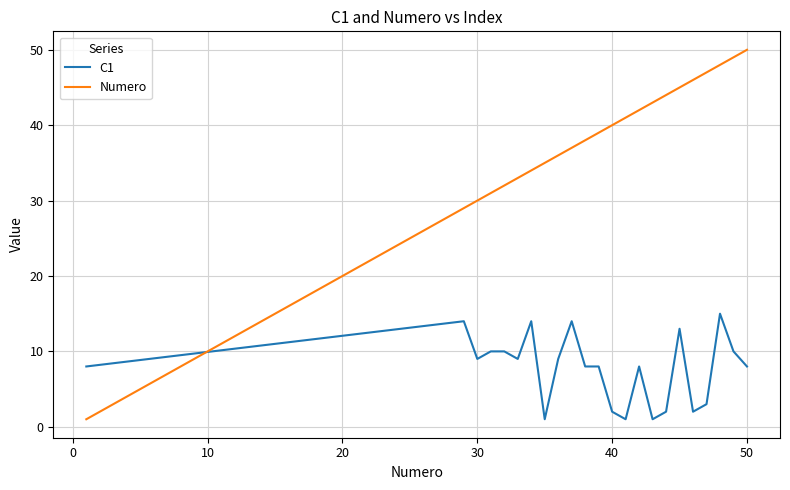

How many intersections are there between Numero and C1?

1